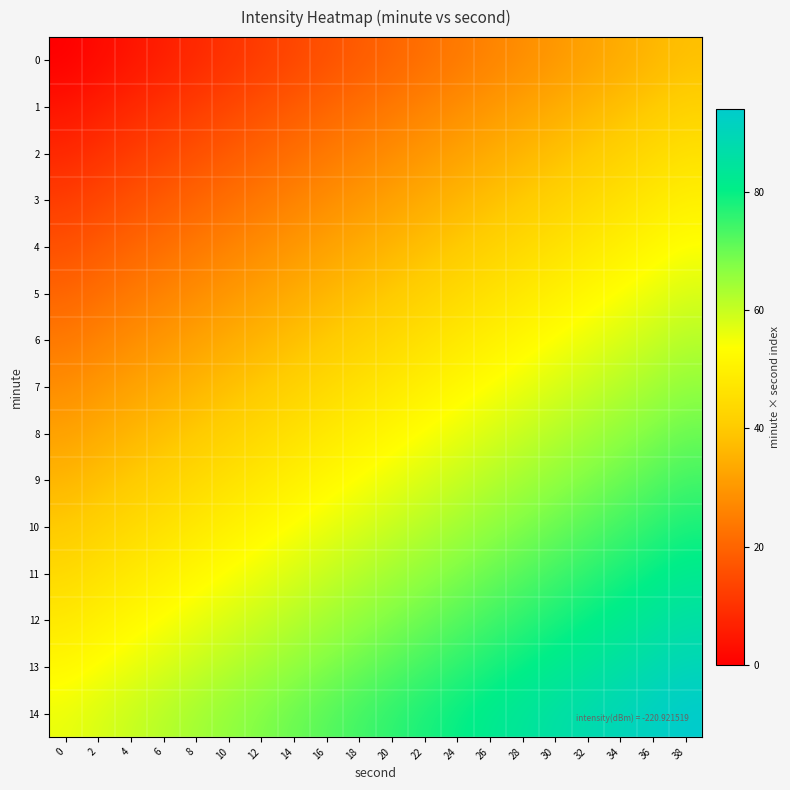

At how many categories does at least one series exceed 41?

20